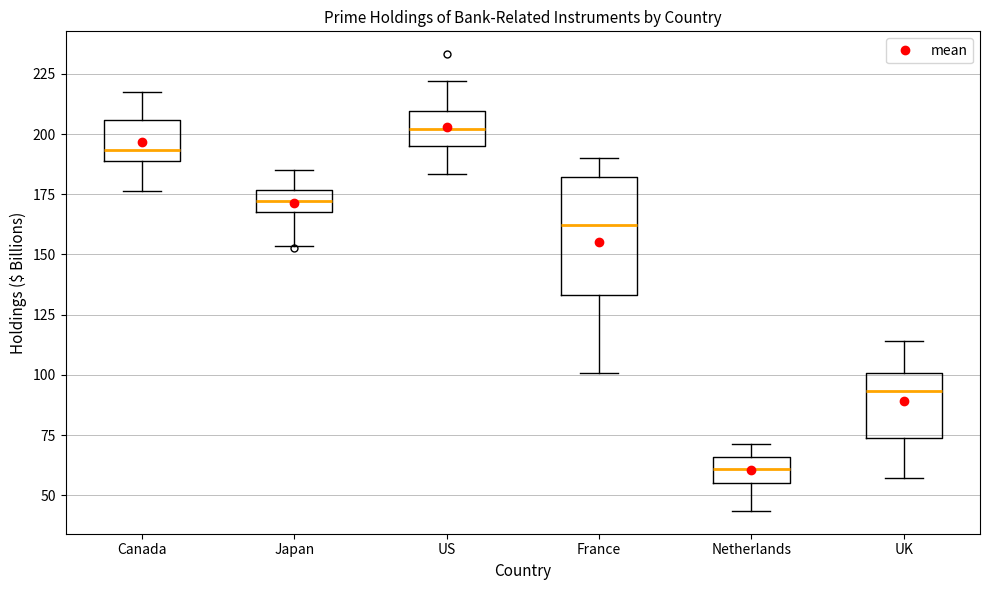

Which box's median line is the highest?

US